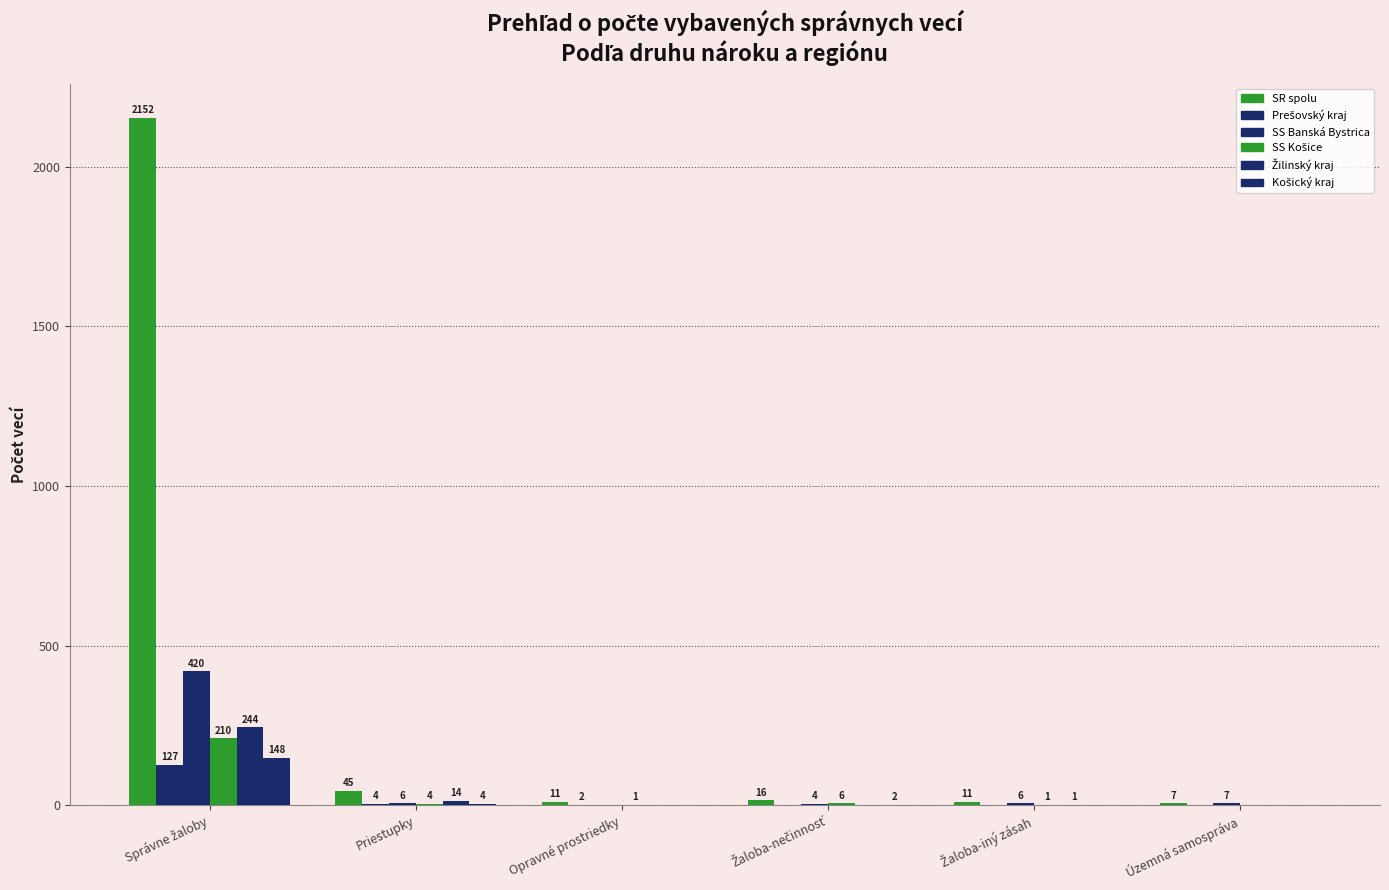

Which series has the largest range (max minus min)?

SR spolu